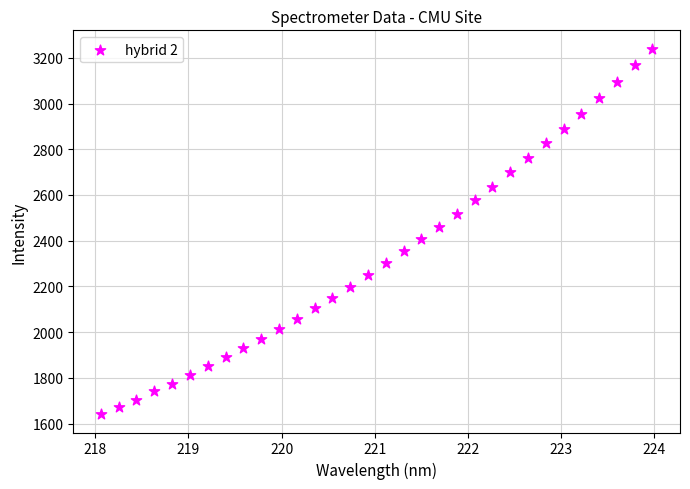

What is the range of X values (max minus min)?

5.9